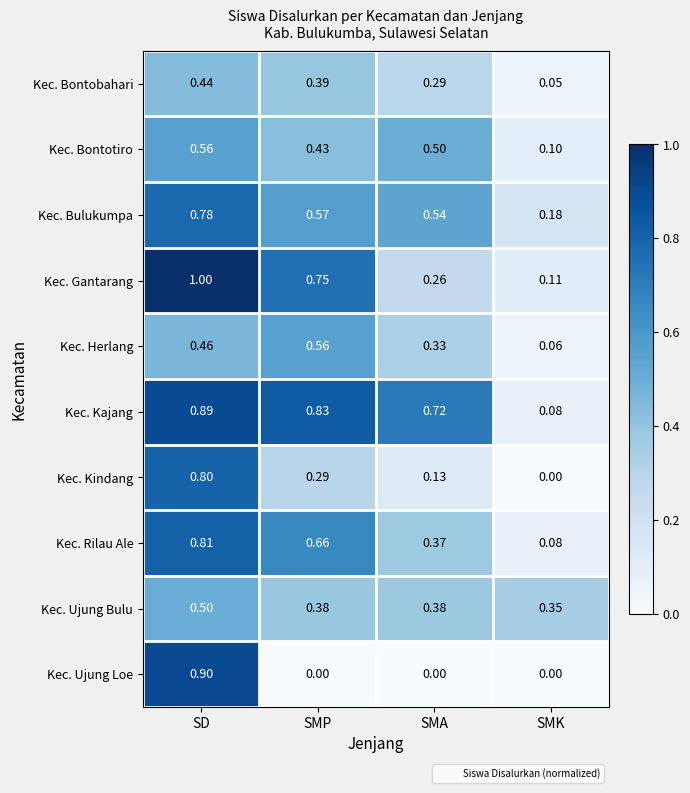

Where is Kec. Rilau Ale nearest to the value 0?

SMK